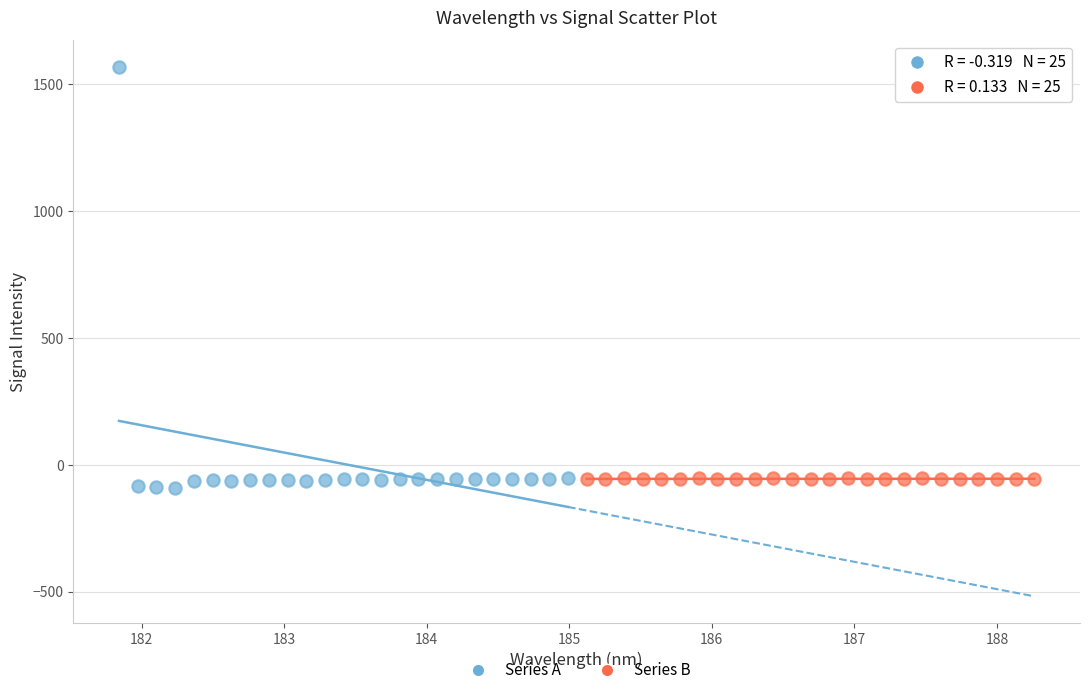

Which series has the largest Y range (max minus min)?

Series A